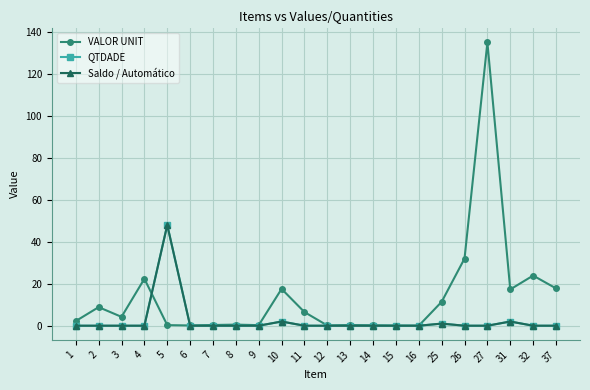

List the series in order of their peak value, lowest first.

QTDADE, Saldo / Automático, VALOR UNIT